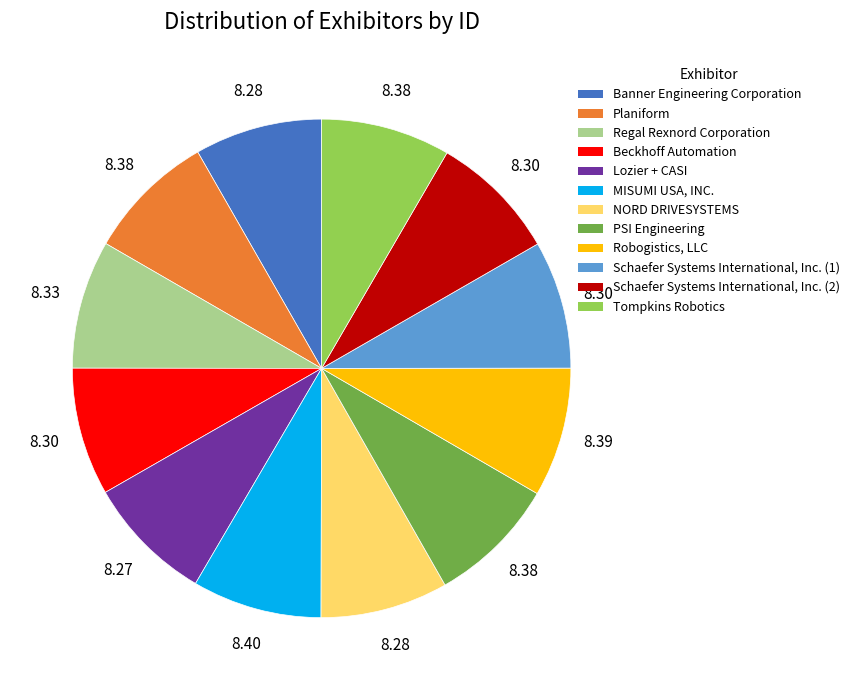

How many segments does this pie chart have?

12